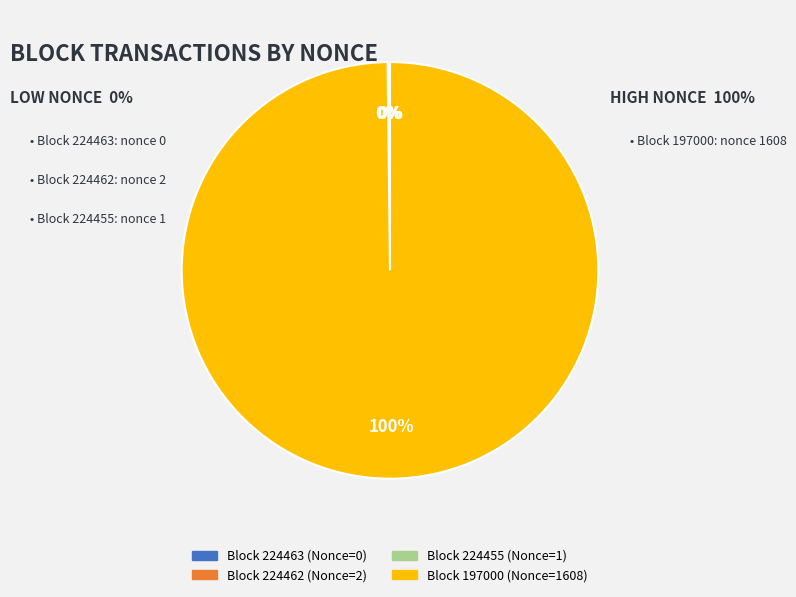

Is there a majority slice in this chart?

Yes